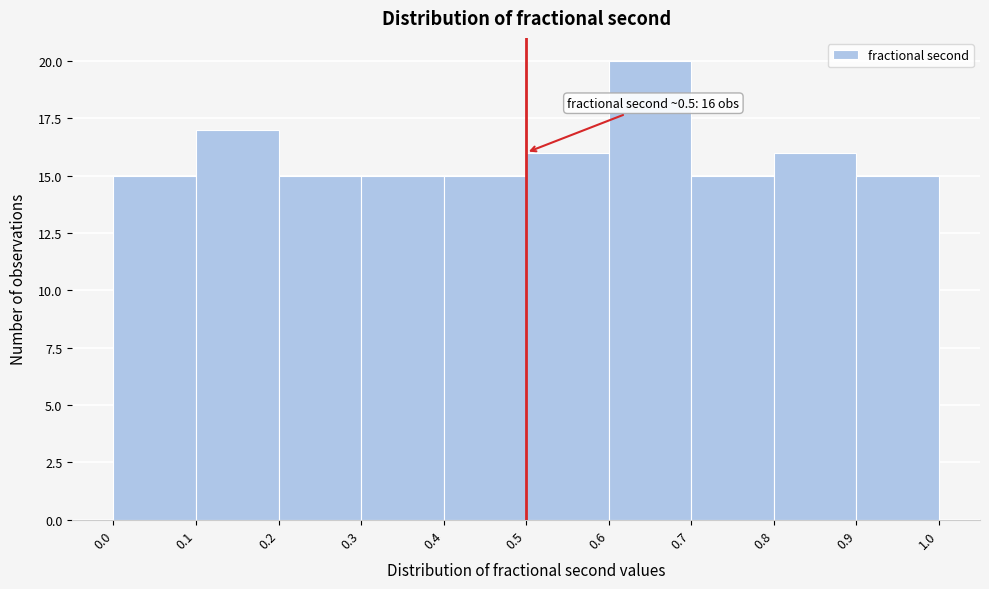

Over which range of the x-axis is the bar tallest?

0.6 to 0.7